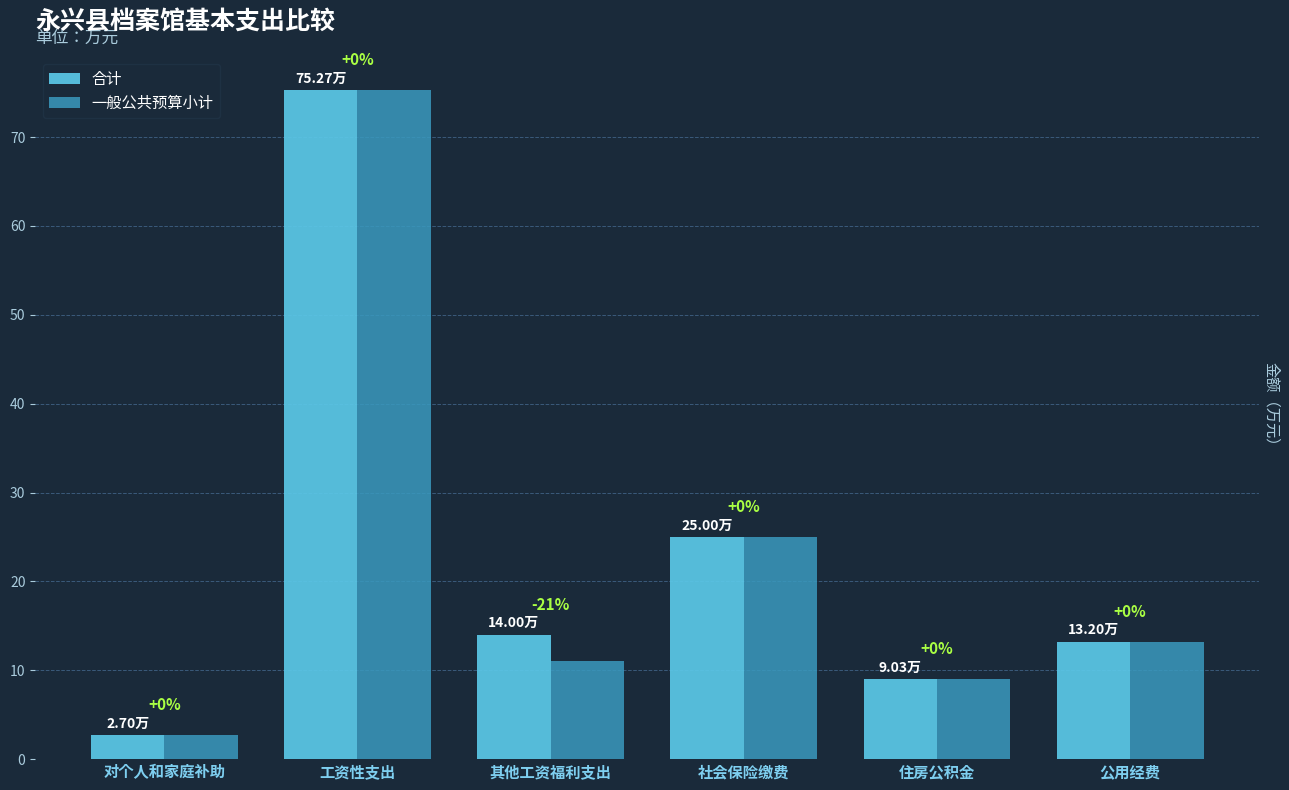

Rank the series by their average value, from lowest to highest.

一般公共预算小计, 合计